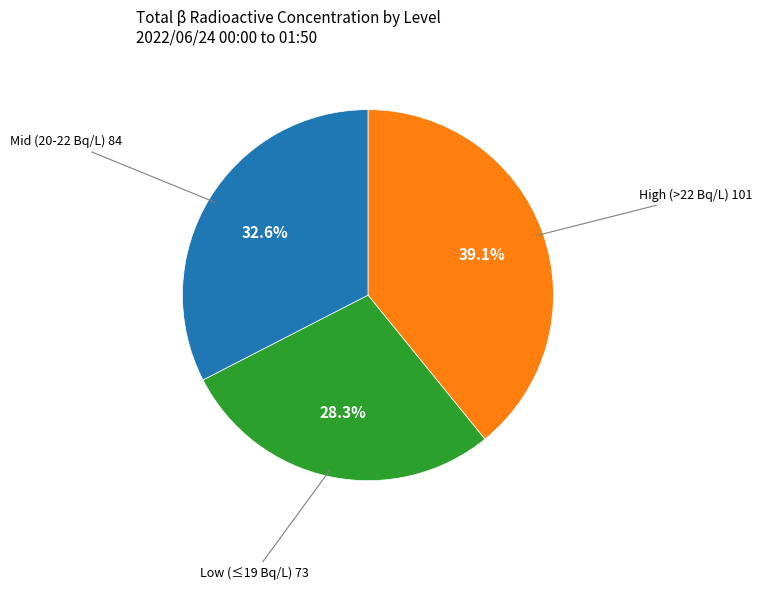

Is there a majority slice in this chart?

No